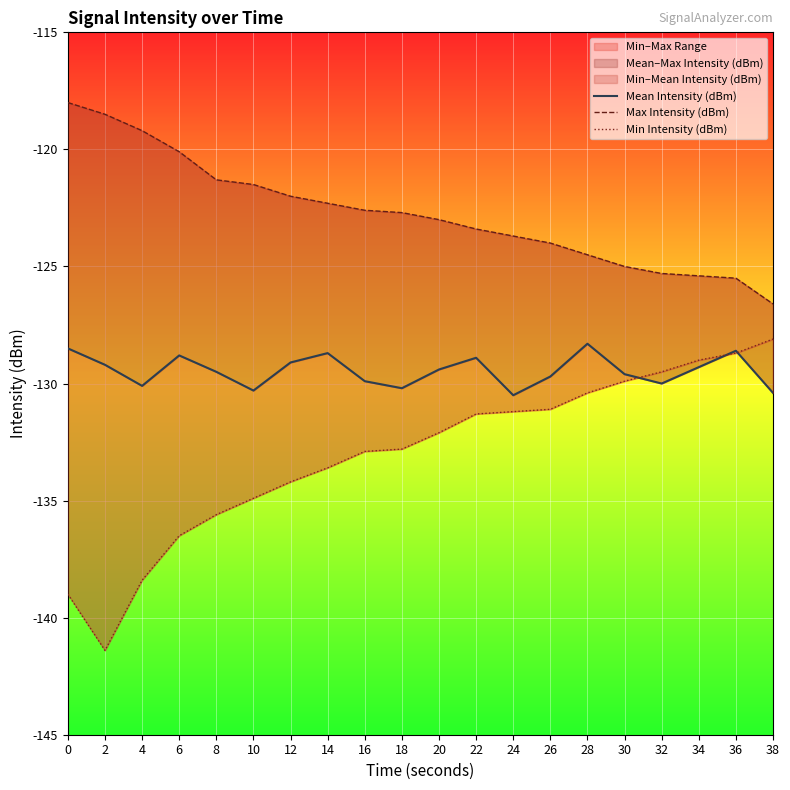

What is the value of the Max Intensity (dBm) point at the 1st from the left?

-118.0